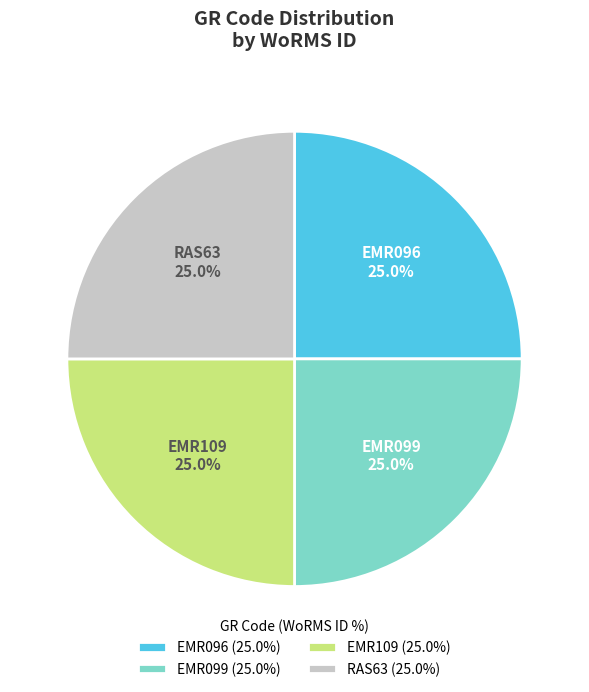

Combined, what portion of the pie is EMR096 and EMR109?

50.0%